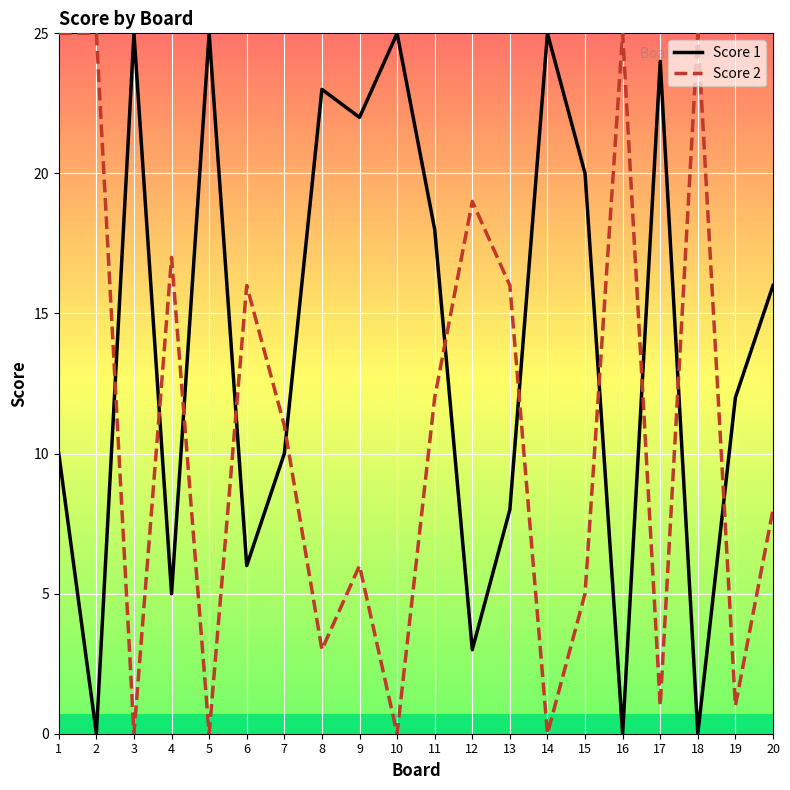

What is the maximum value shown in the chart?

25